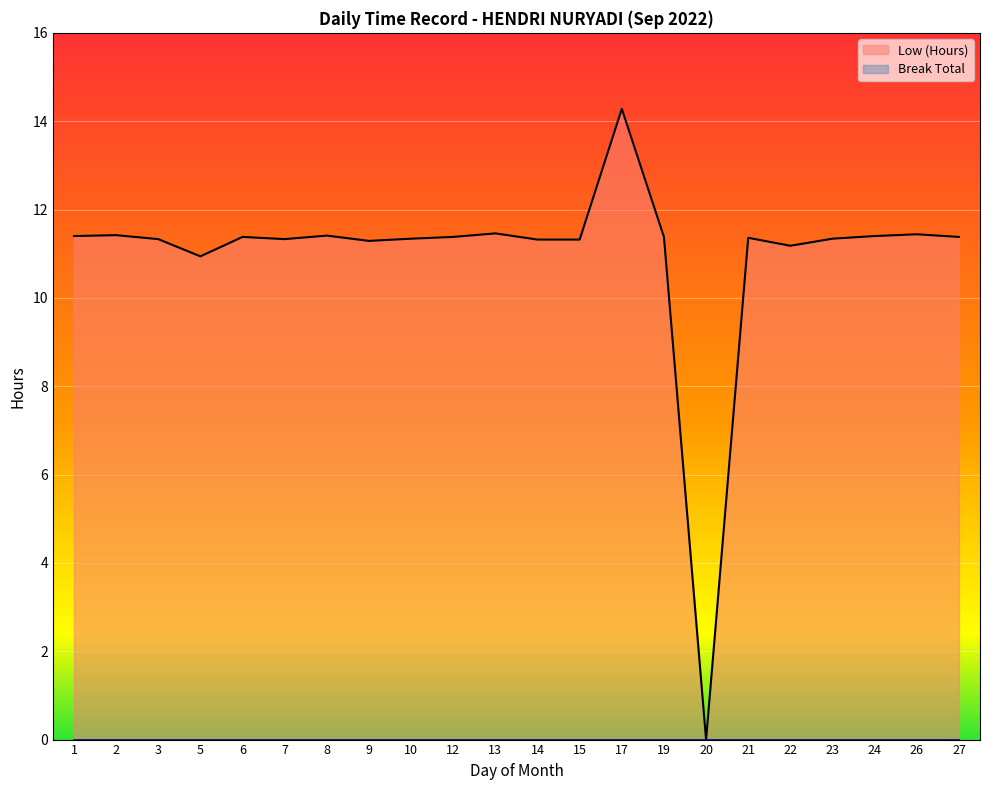

How many data points does each series have?

22